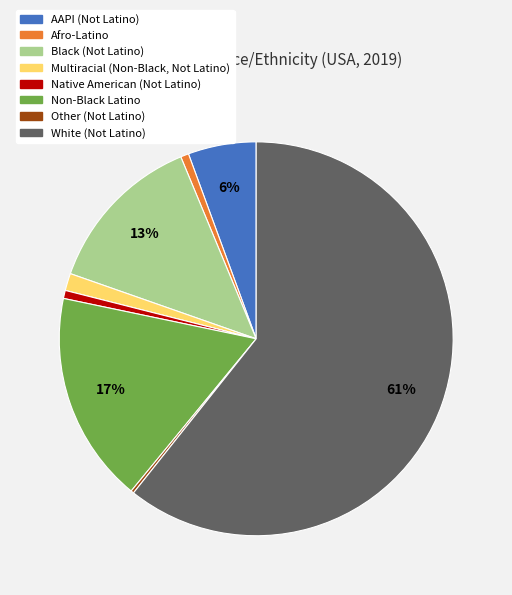

Which category has the biggest portion of the pie?

White (Not Latino)